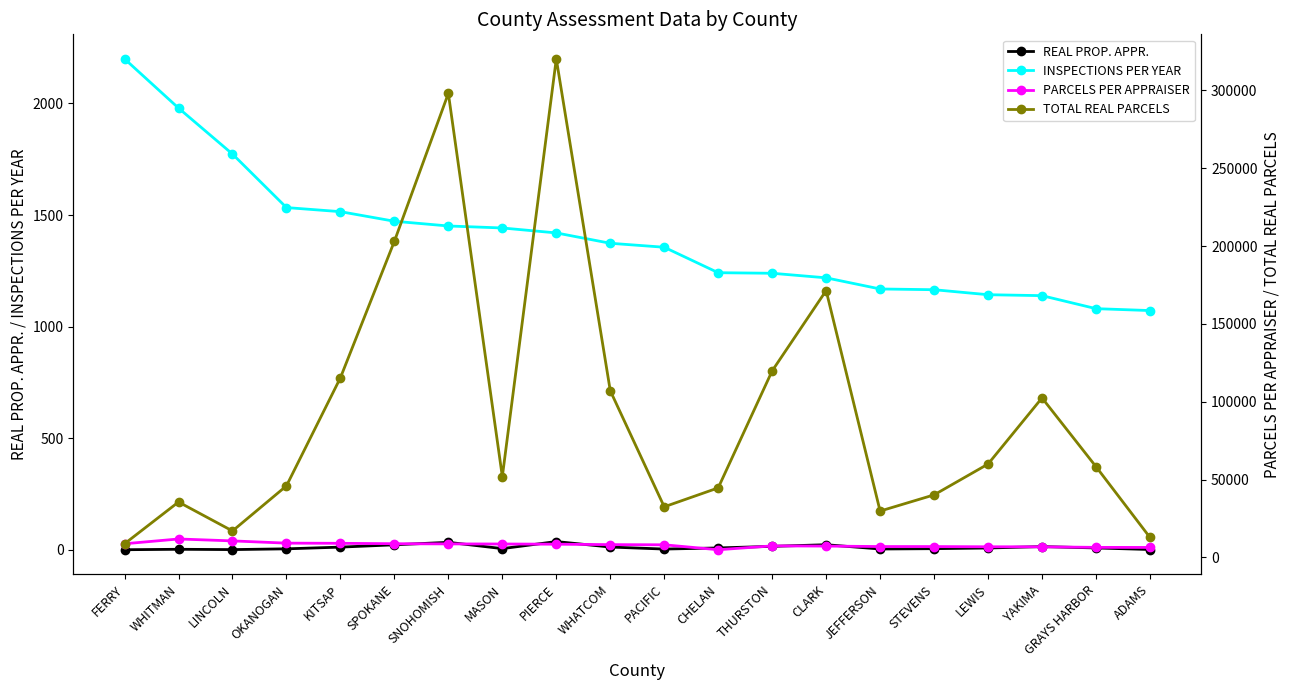

Reading left to right, what are all the values shown in this chart?

REAL PROP. APPR.: 1.0	3.0	1.6	5.0	12.7	23.0	34.2	6.0	37.6	13.0	4.0	9.0	16.1	23.4	4.2	5.8	8.8	15.0	9.0	2.0
INSPECTIONS PER YEAR: 2199.2	1978.9	1773.0	1533.3	1515.0	1472.1	1450.9	1442.0	1419.8	1373.5	1355.7	1241.6	1239.1	1218.7	1168.8	1165.5	1143.1	1138.9	1080.7	1072.1
PARCELS PER APPRAISER: 8797.0	11873.7	10638.1	9200.0	9090.2	8832.4	8705.4	8651.8	8519.0	8240.7	8134.0	4966.4	7434.7	7312.1	7012.7	6992.7	6858.4	6833.2	6483.9	6432.5
TOTAL REAL PARCELS: 8797.0	35621.0	17021.0	46000.0	115445.0	203144.0	298159.0	51911.0	320315.0	107129.0	32536.0	44698.0	119884.0	171468.0	29804.0	40208.0	60011.0	102498.0	58355.0	12865.0